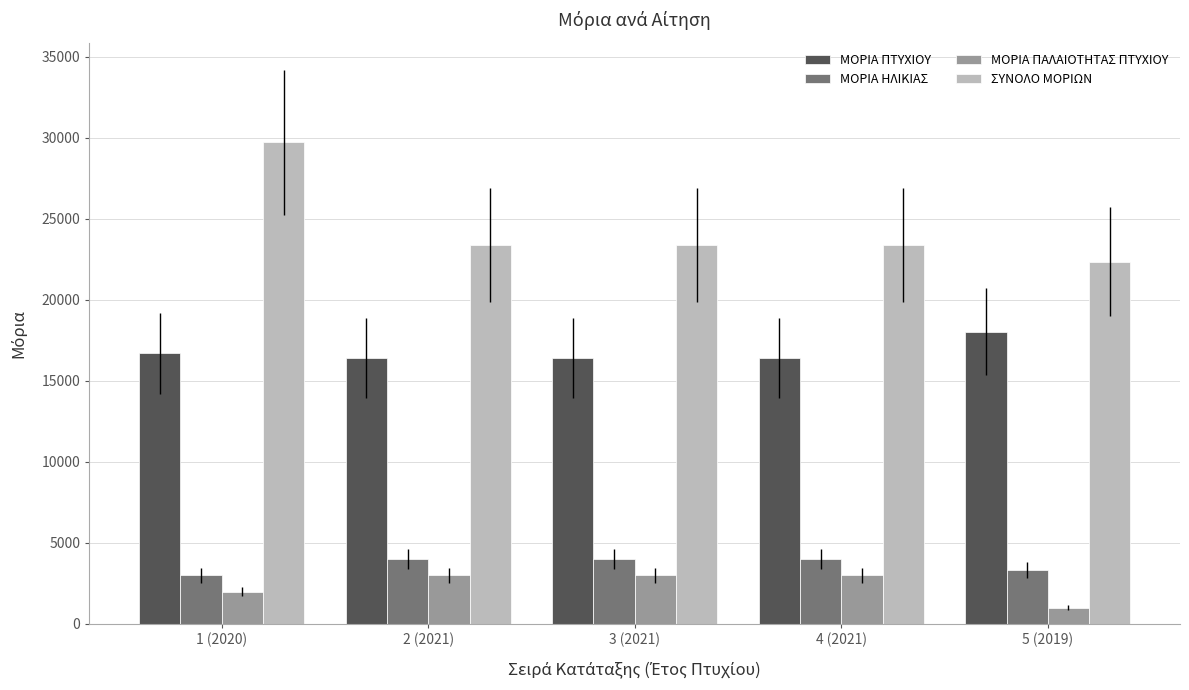

Which series has the largest range (max minus min)?

ΣΥΝΟΛΟ ΜΟΡΙΩΝ